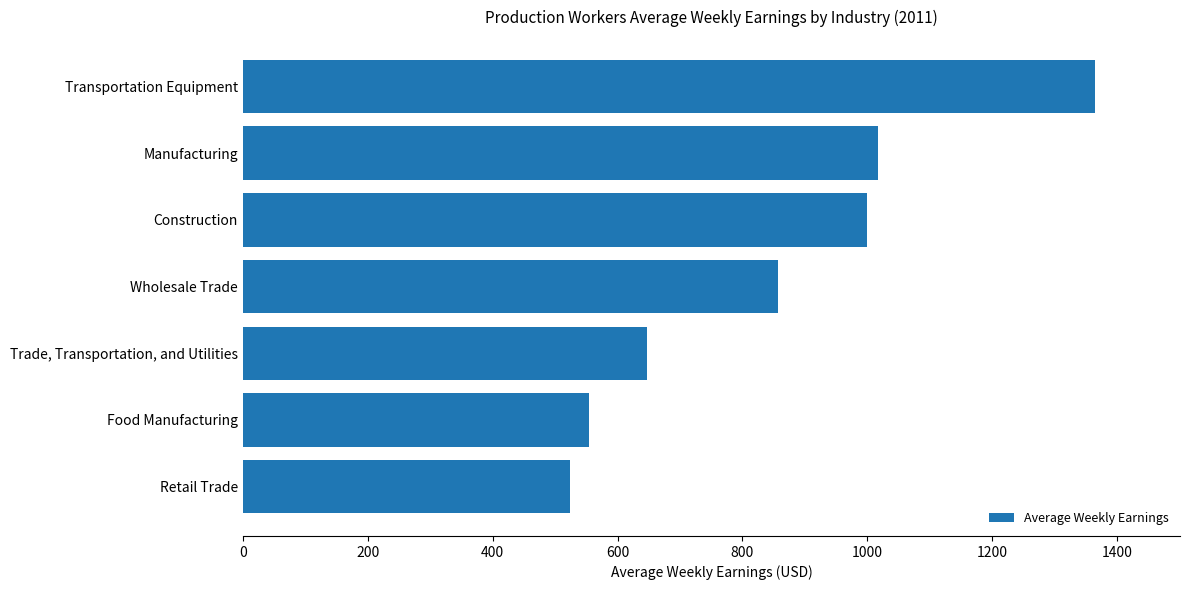

What value does the data have at Retail Trade?

523.1